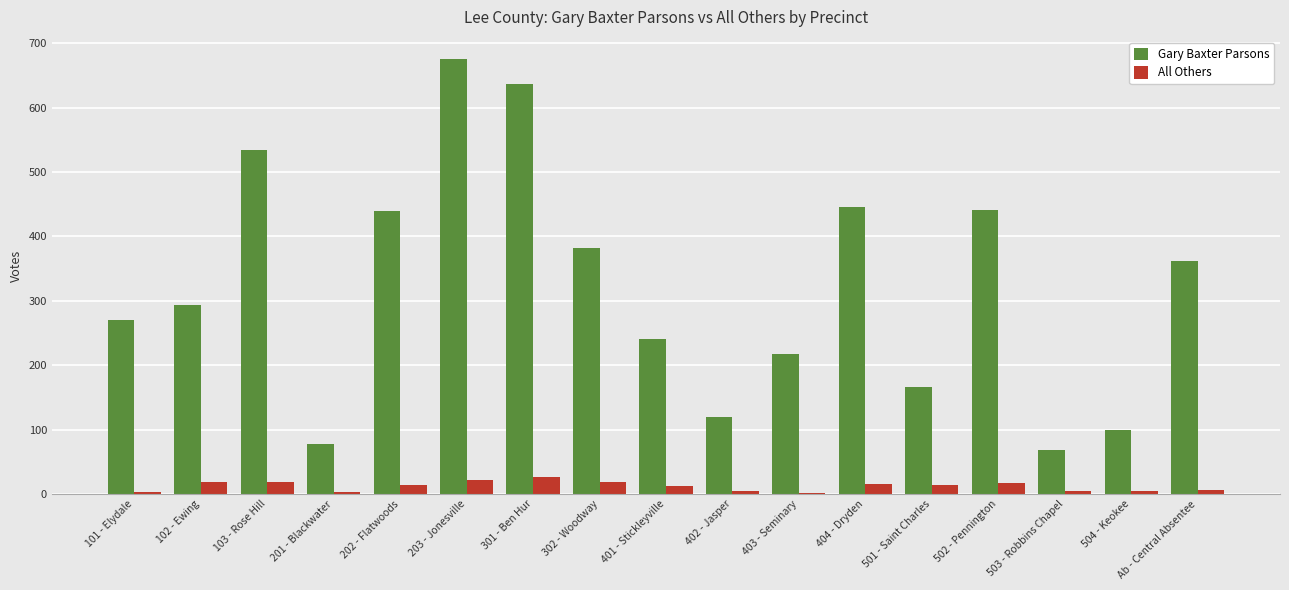

What is the highest value of the All Others series?

27